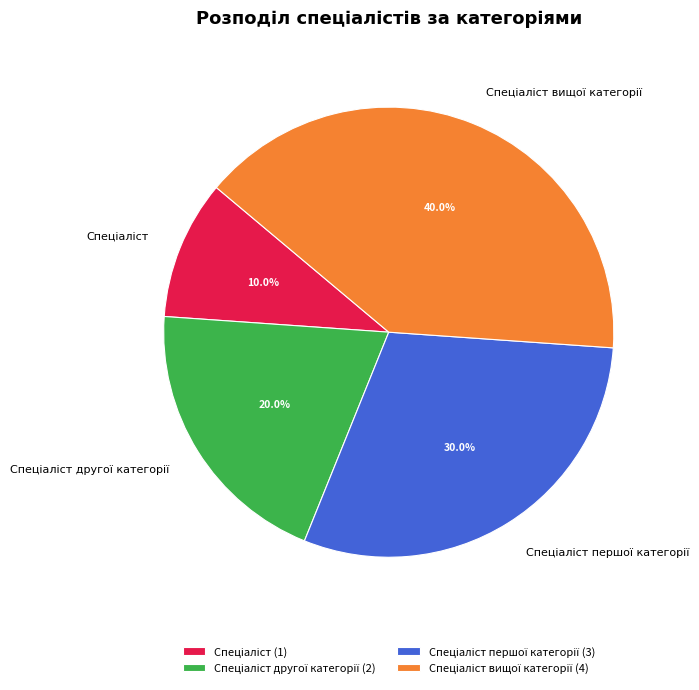

How many segments does this pie chart have?

4